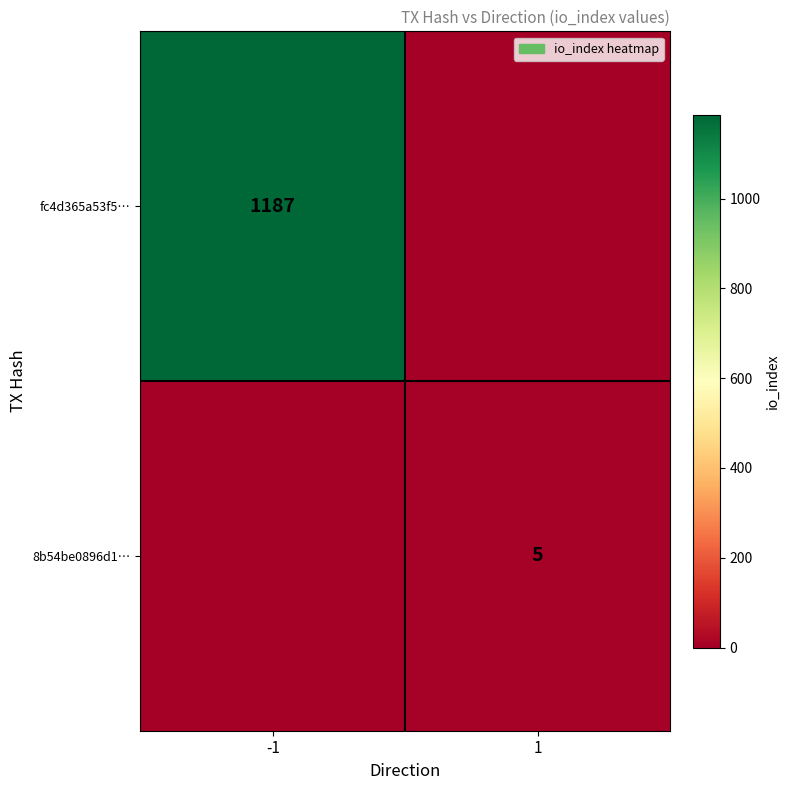

Is the value of 8b54be0896d1… at 1 greater than the value of fc4d365a53f5… at -1?

No